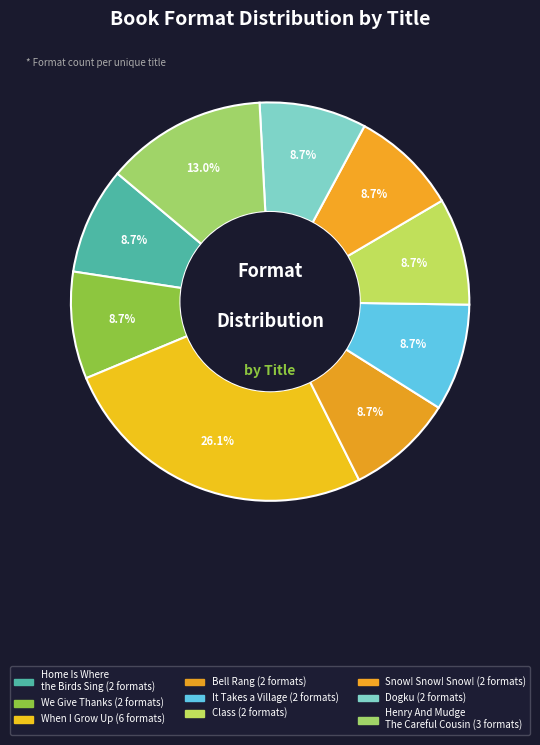

How many slices are in this pie chart?

9